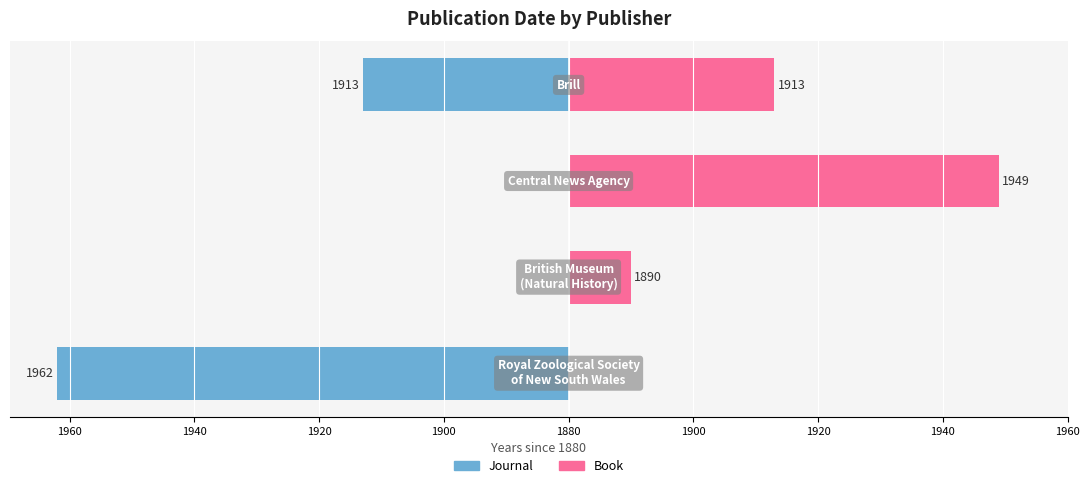

The value of Journal at 1920 is 48. True or false?

False